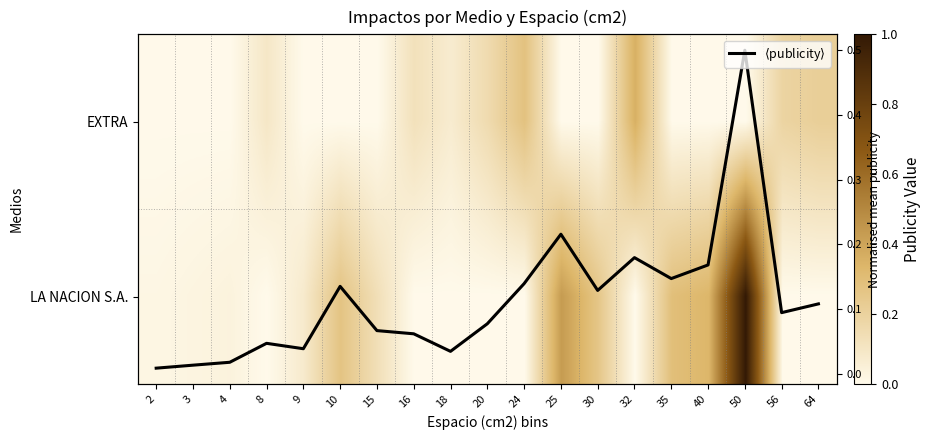

At which category is the sum across all series the highest?

50